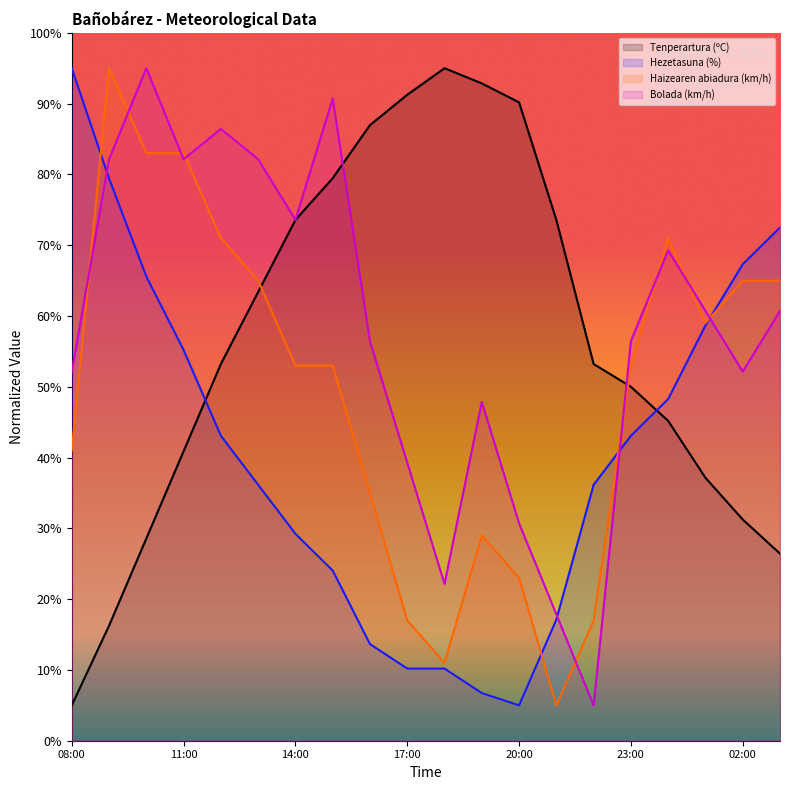

At which category does the chart reach its peak across all series?

18:00